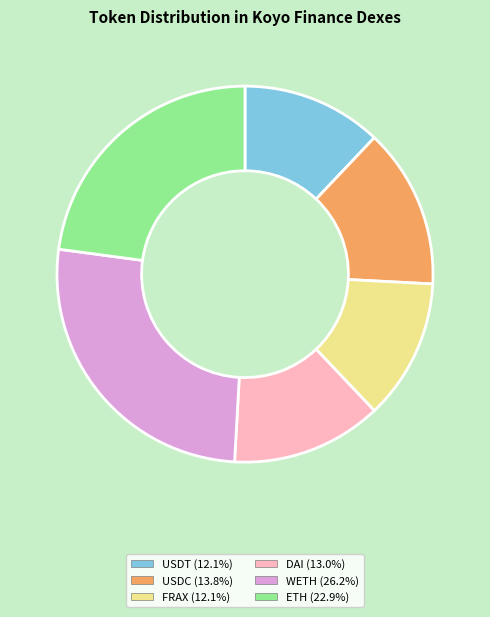

The USDT slice represents 20% of the pie. True or false?

False